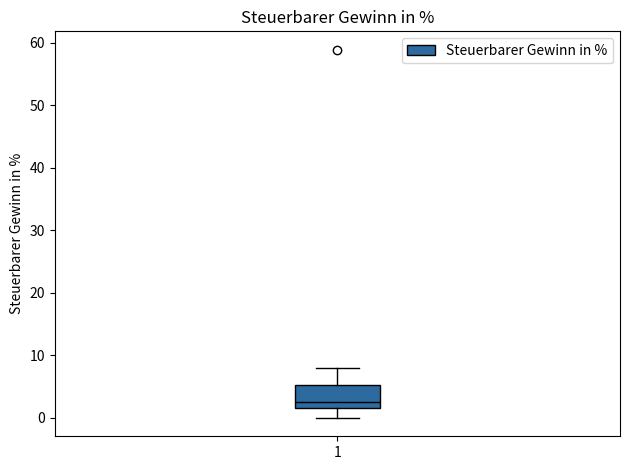

Where is the lower edge of the box at x = 1 on the y-axis? The values are not printed on the chart, so give them approximately, as read against the axis.

2